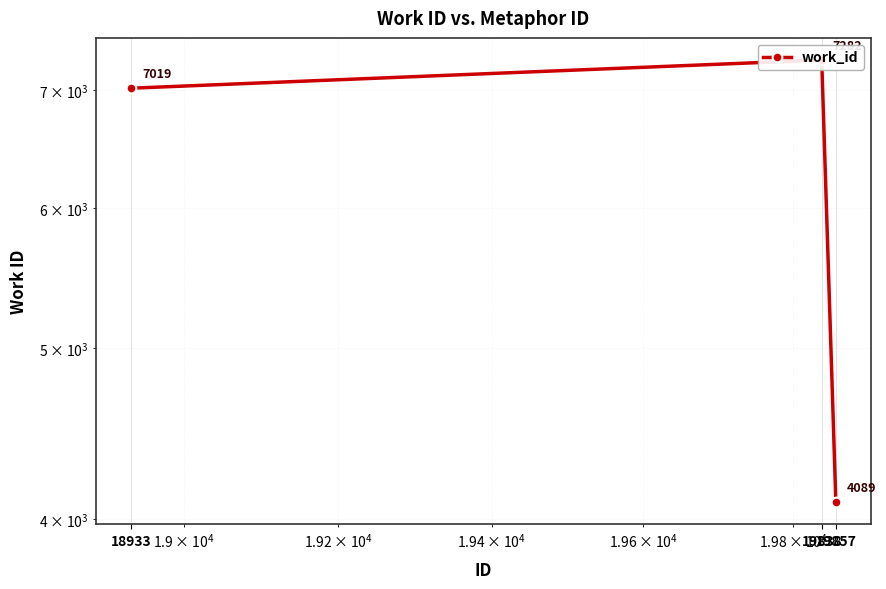

Which has a higher value, 18933 or 19857?

18933